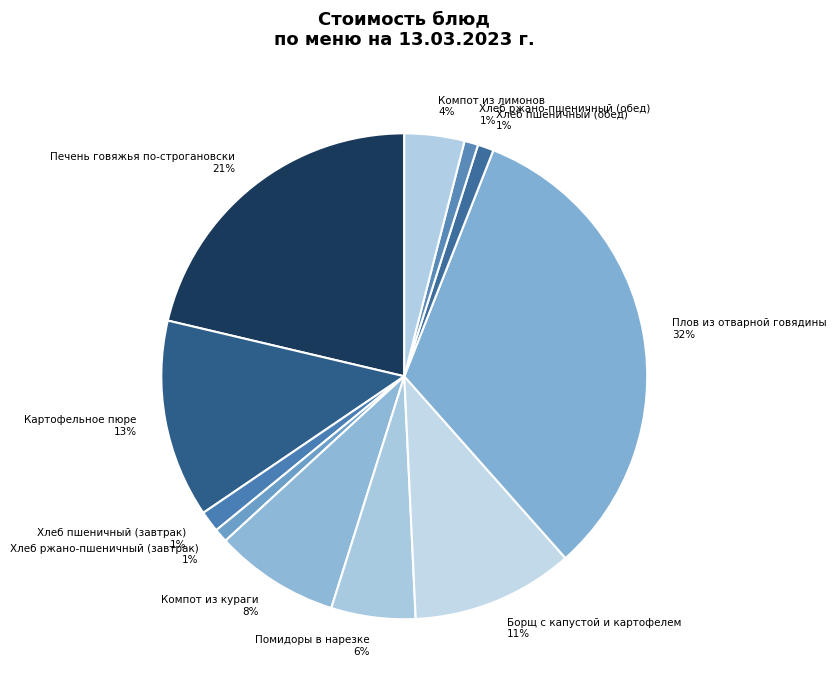

The Хлеб ржано-пшеничный (завтрак) slice represents 1% of the pie. True or false?

True